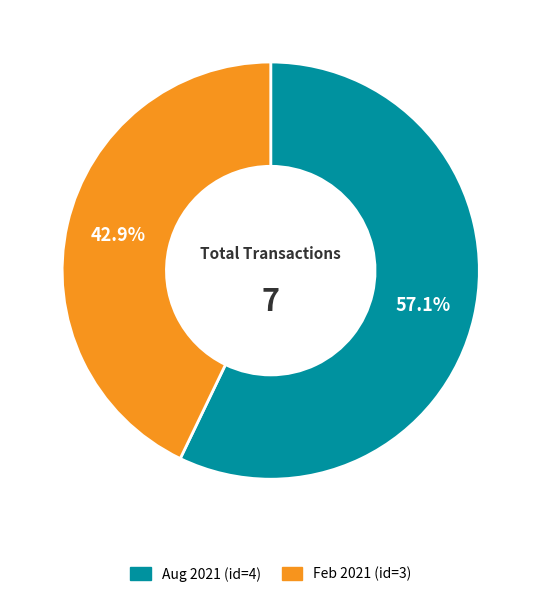

Which slice is the largest?

Aug 2021 (id=4)